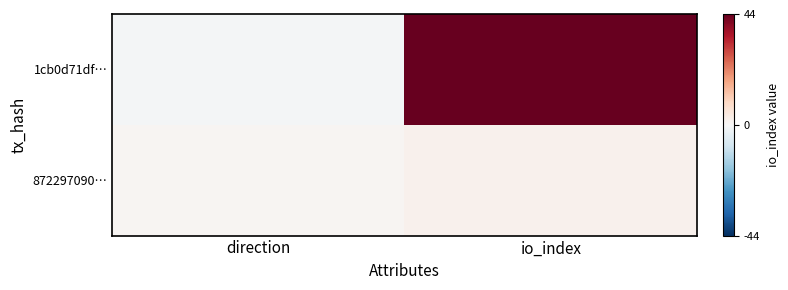

Reading left to right, transcribe all the data shown in this chart.

1cb0d71df…: direction=-1	io_index=44
872297090…: direction=1	io_index=2